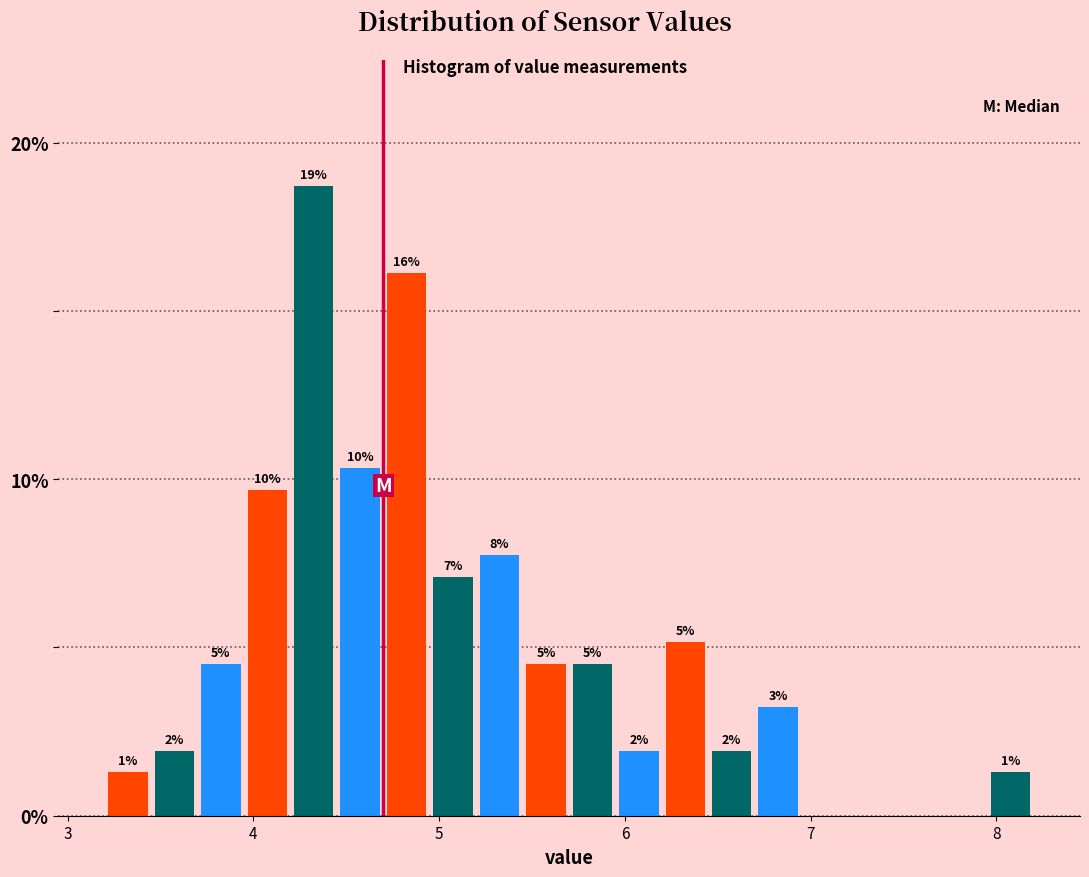

Read against the x-axis, roughly where is the centre of the tallest bar?

4.3